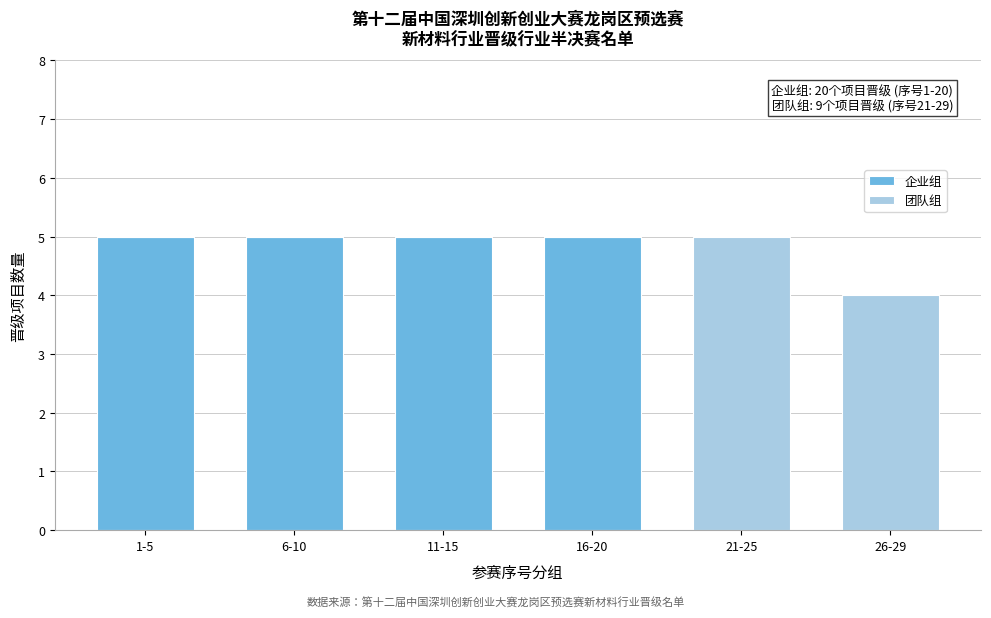

Reading left to right, what are the values for 企业组?

1-5=5	6-10=5	11-15=5	16-20=5	21-25=0	26-29=0